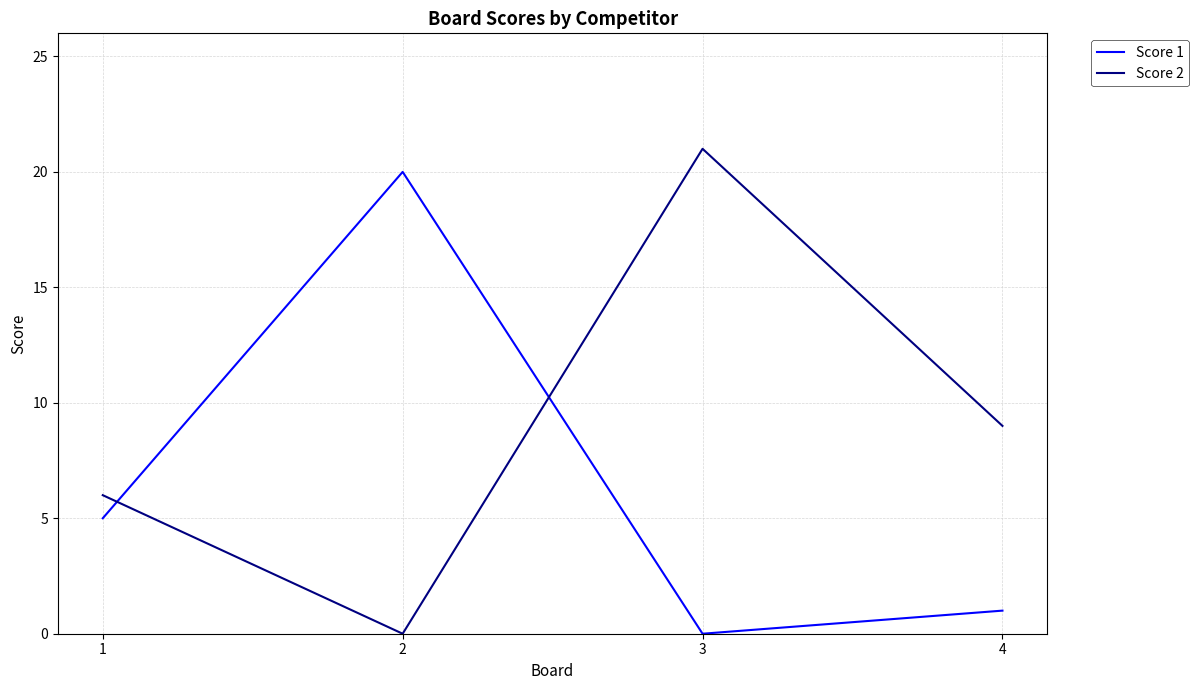

How many interior local valleys does the Score 1 series have?

1